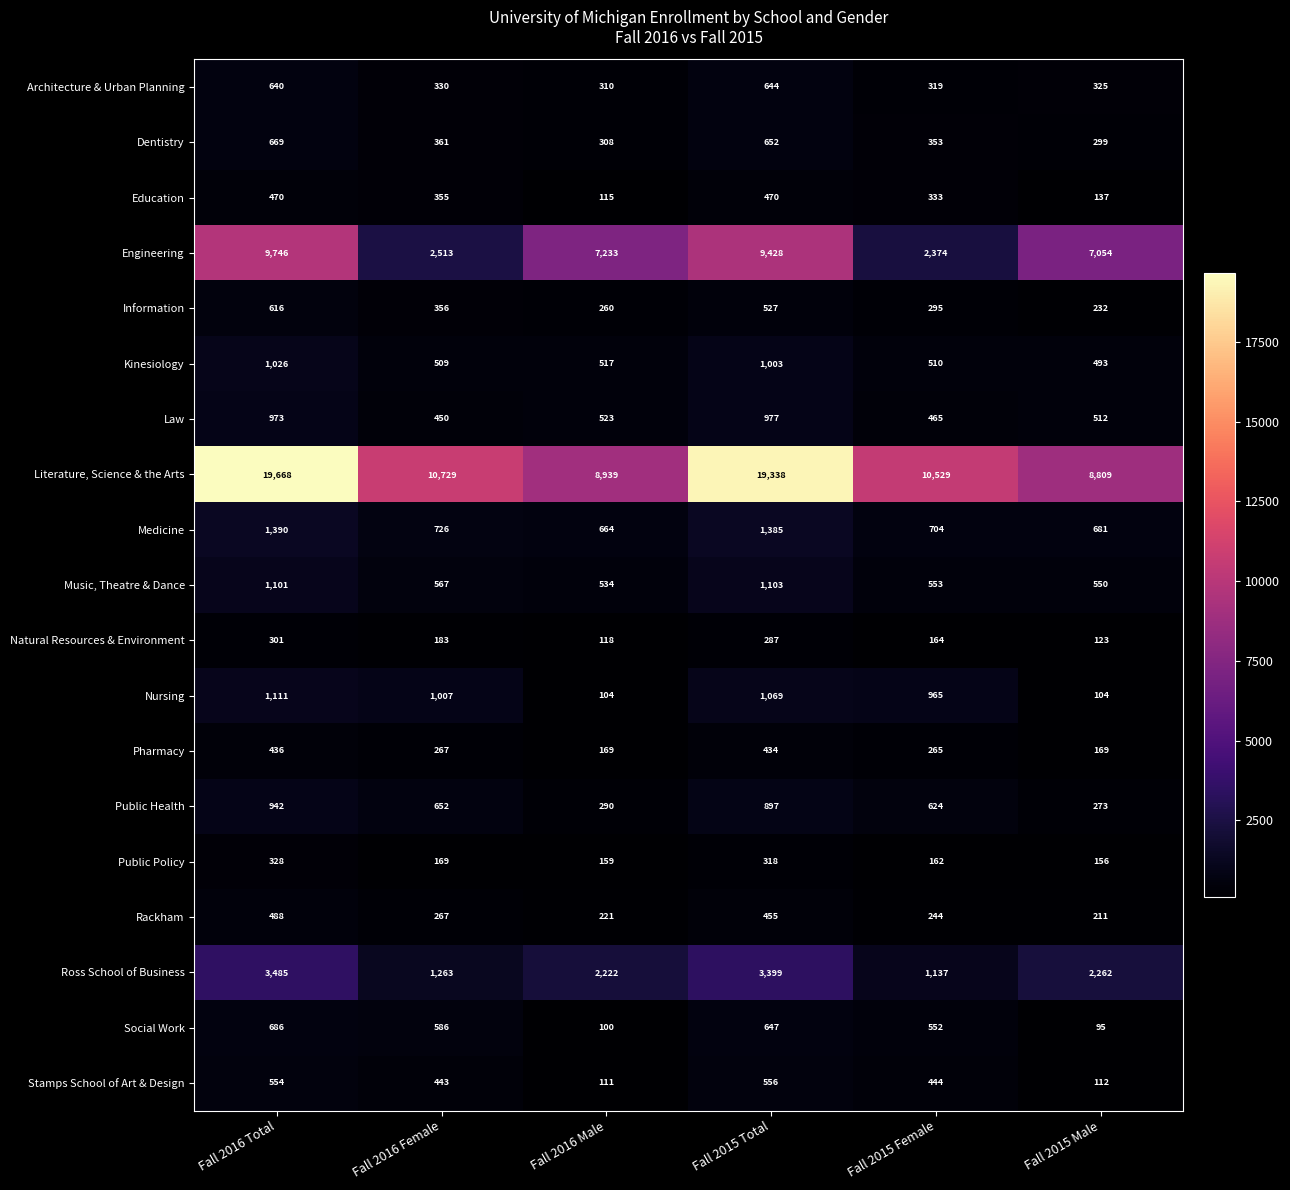

What is the total value across all series at Fall 2016 Male?

22897